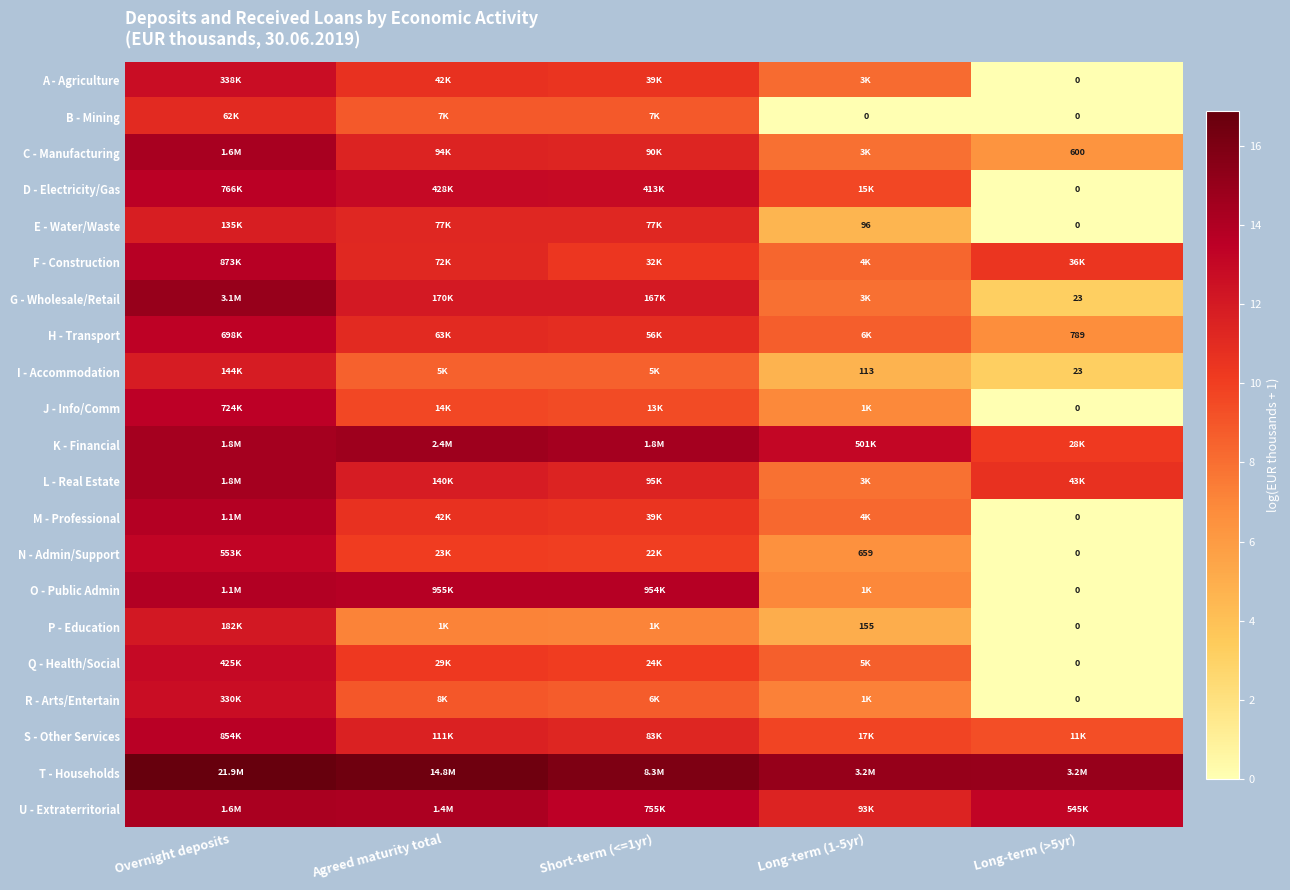

At which category is the sum across all series the highest?

Overnight deposits